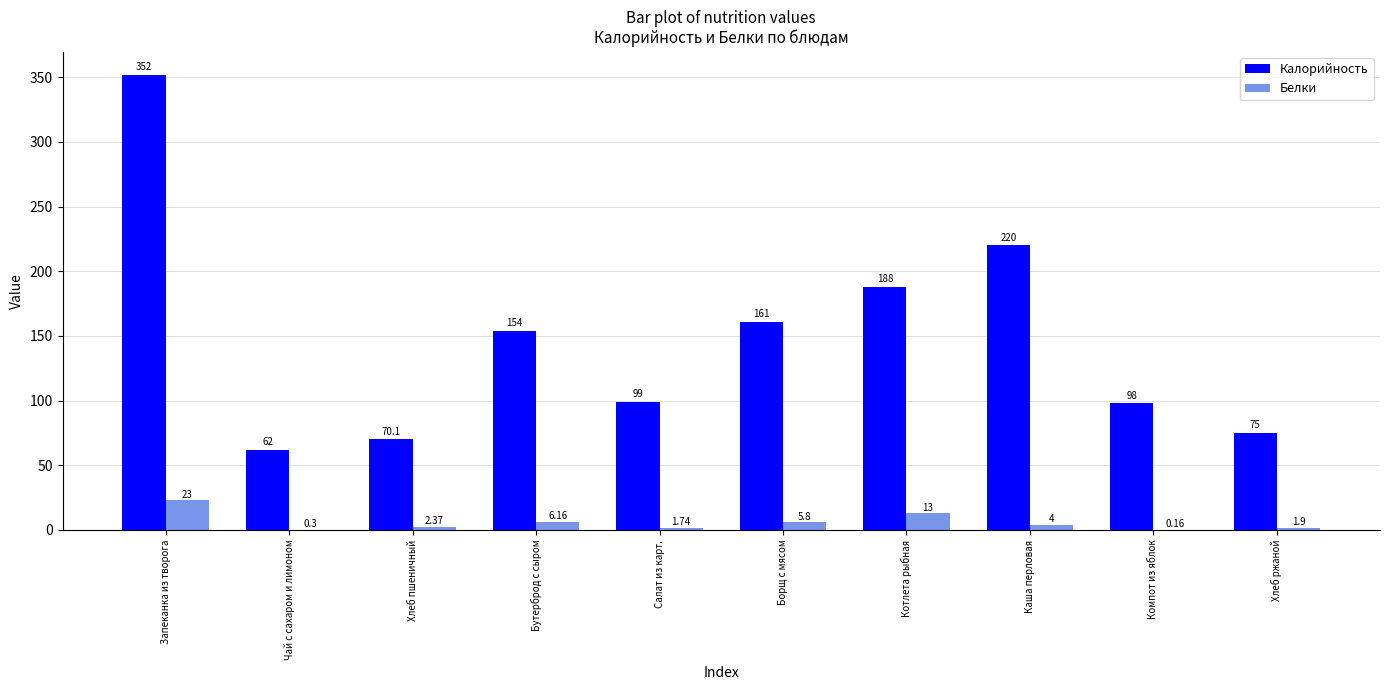

Which series has the largest range (max minus min)?

Калорийность